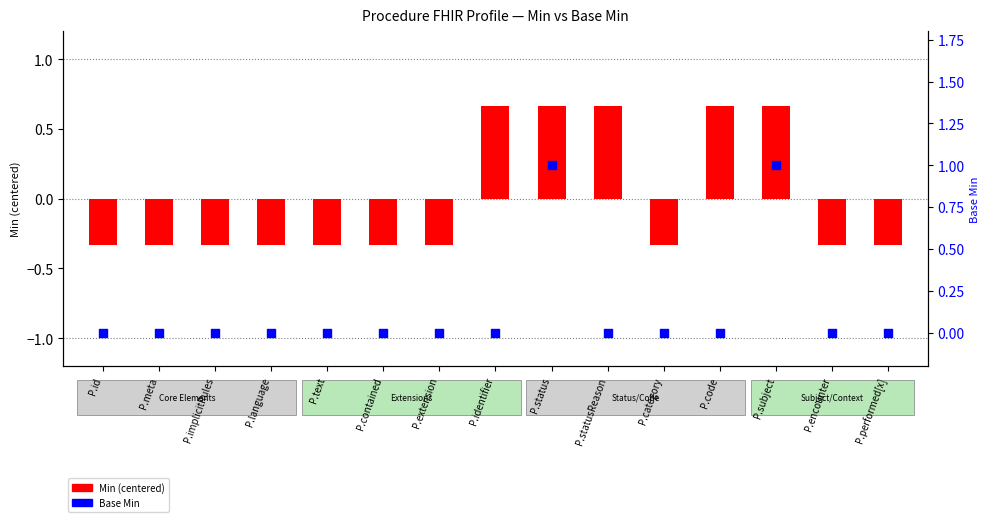

At which category is the sum across all series the highest?

P.status